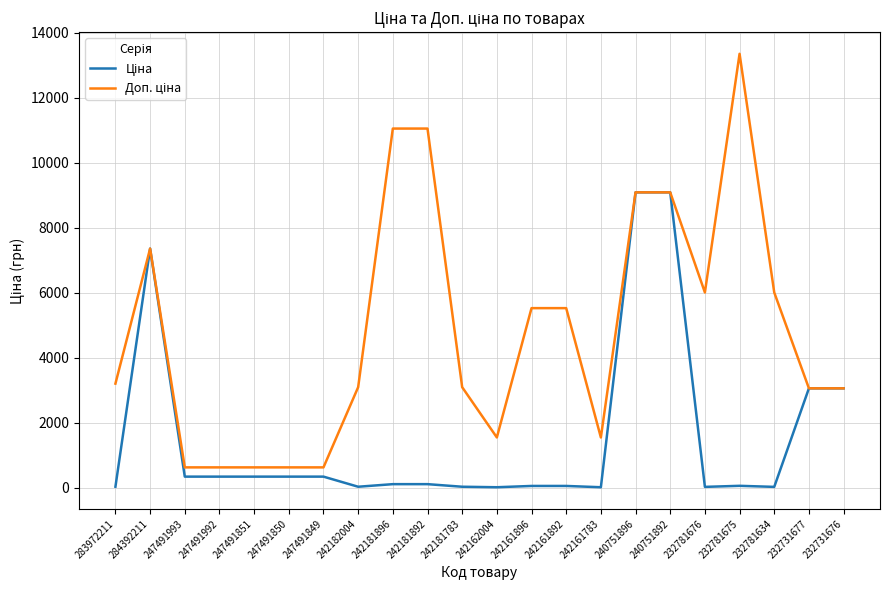

What is the greatest value displayed?

13356.0